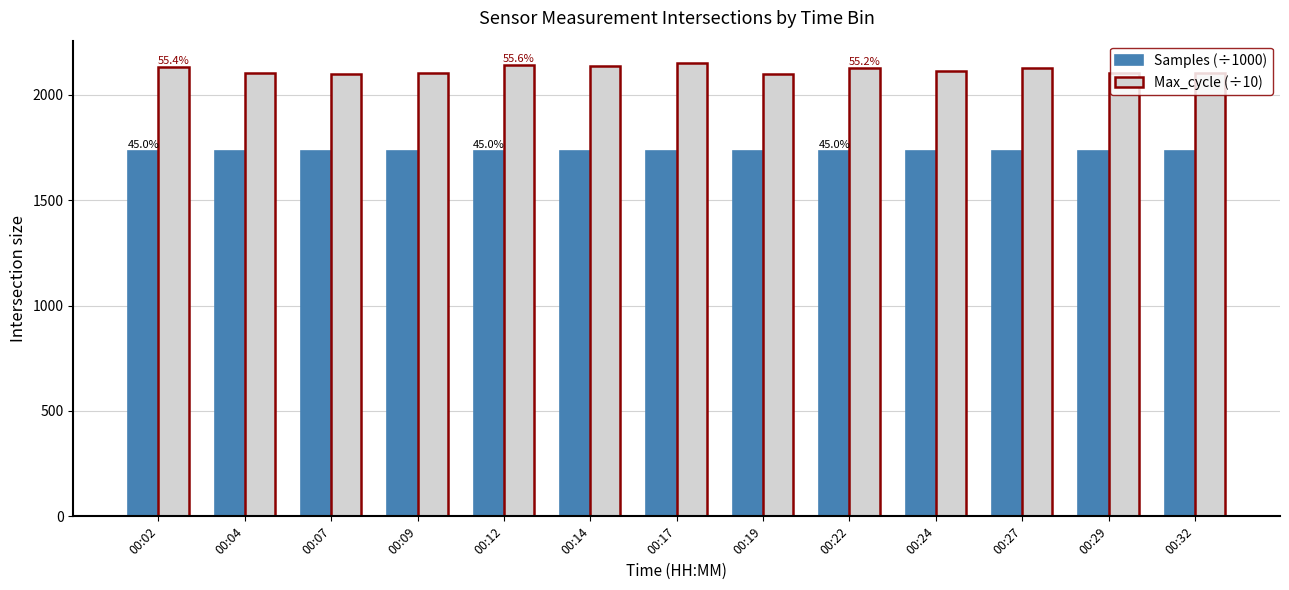

List the series in order of their peak value, lowest first.

Samples (÷1000), Max_cycle (÷10)